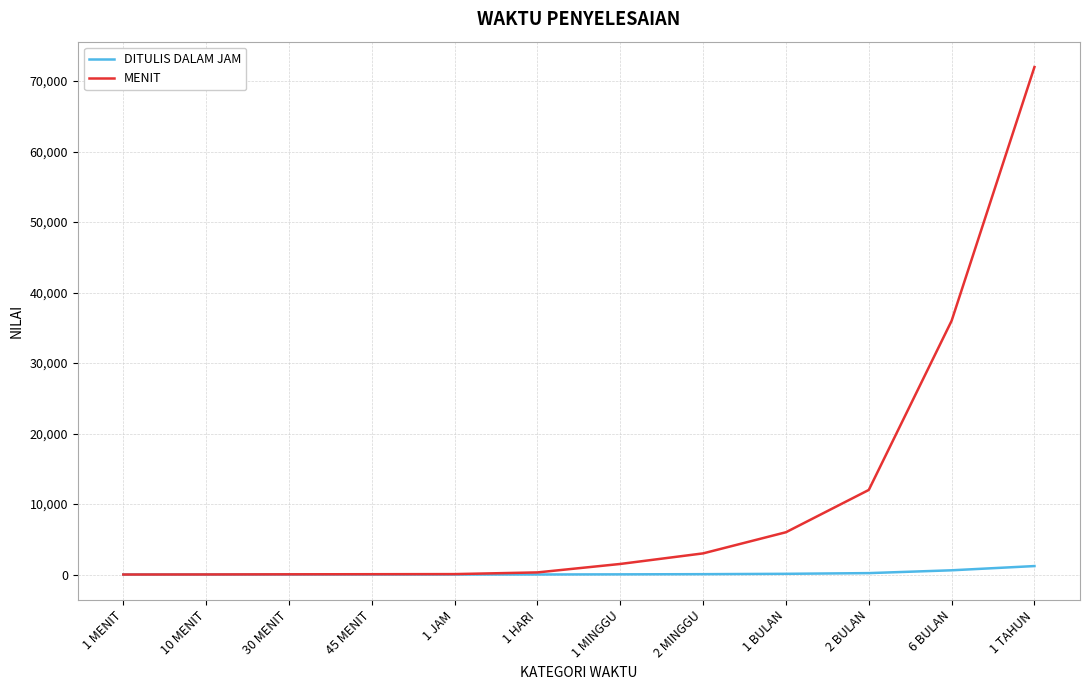

Rank the series by their average value, from lowest to highest.

DITULIS DALAM JAM, MENIT